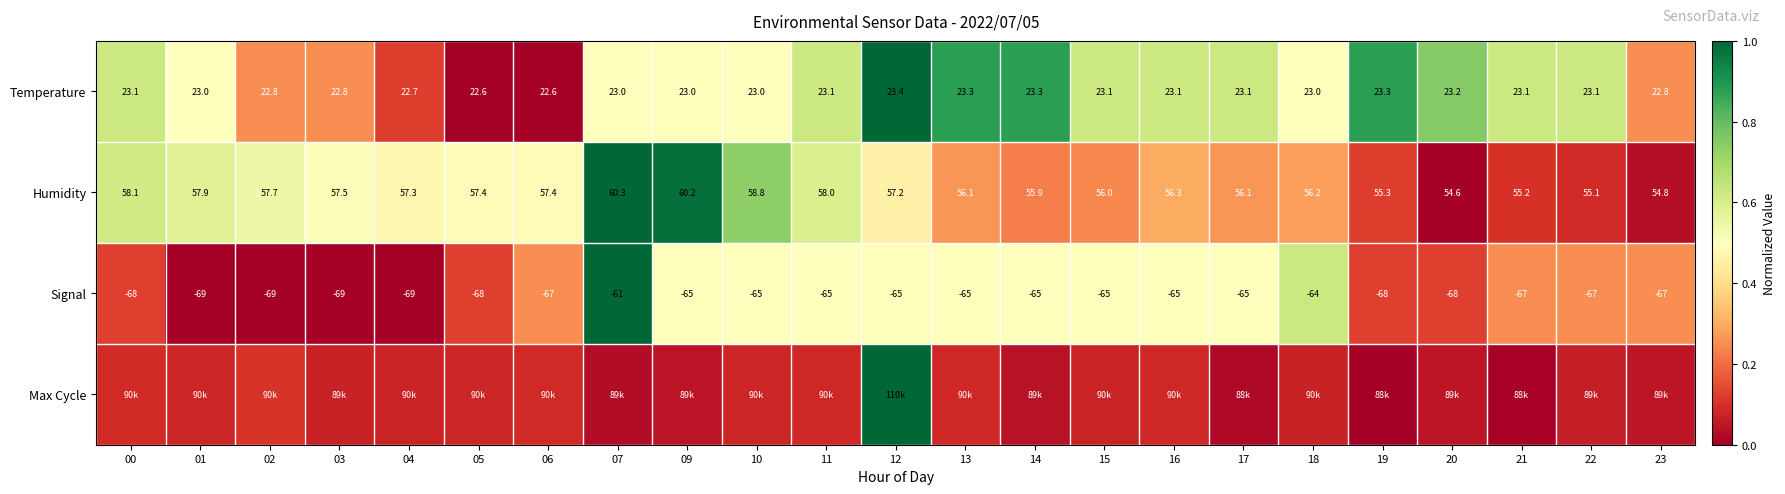

Which series changed the most between 09 and 19?

Humidity